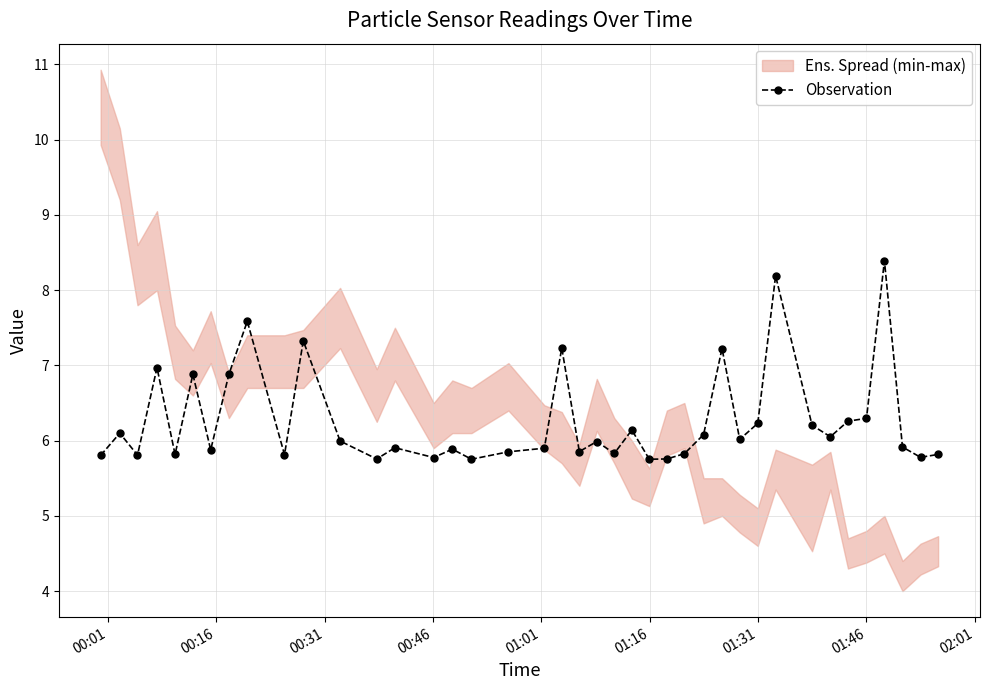

Reading left to right, extract all data points from this chart.

5.8	6.1	5.8	7.0	5.8	6.9	5.9	6.9	7.6	5.8	7.3	6.0	5.8	5.9	5.8	5.9	5.8	5.9	5.9	7.2	5.9	6.0	5.8	6.1	5.8	5.8	5.8	6.1	7.2	6.0	6.2	8.2	6.2	6.1	6.3	6.3	8.4	5.9	5.8	5.8